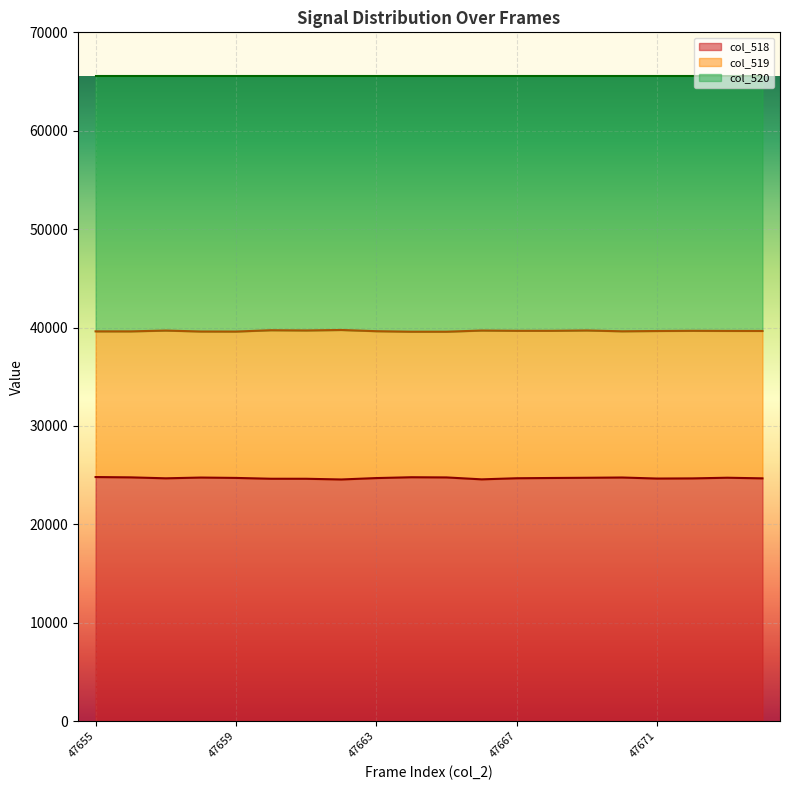

Between 47657 and 47659, which series saw the biggest shift?

col_519